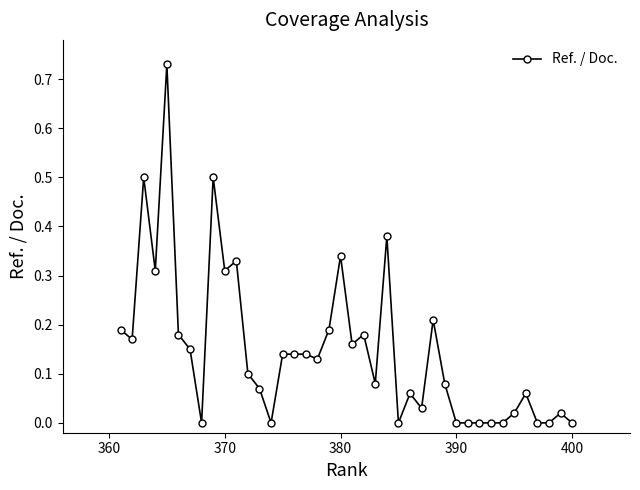

Is it true that the value at 400 is -0.3?

False